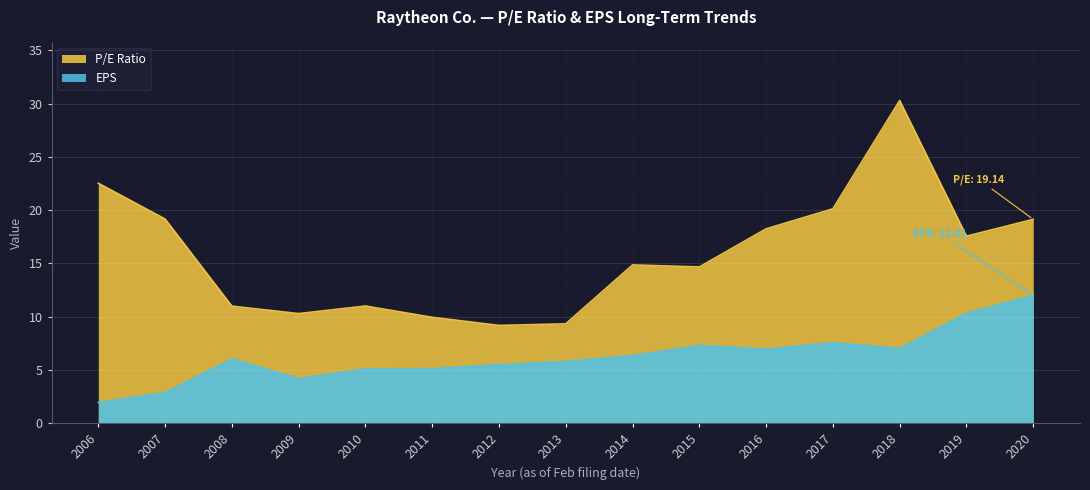

Where is the first local minimum for EPS?

2009